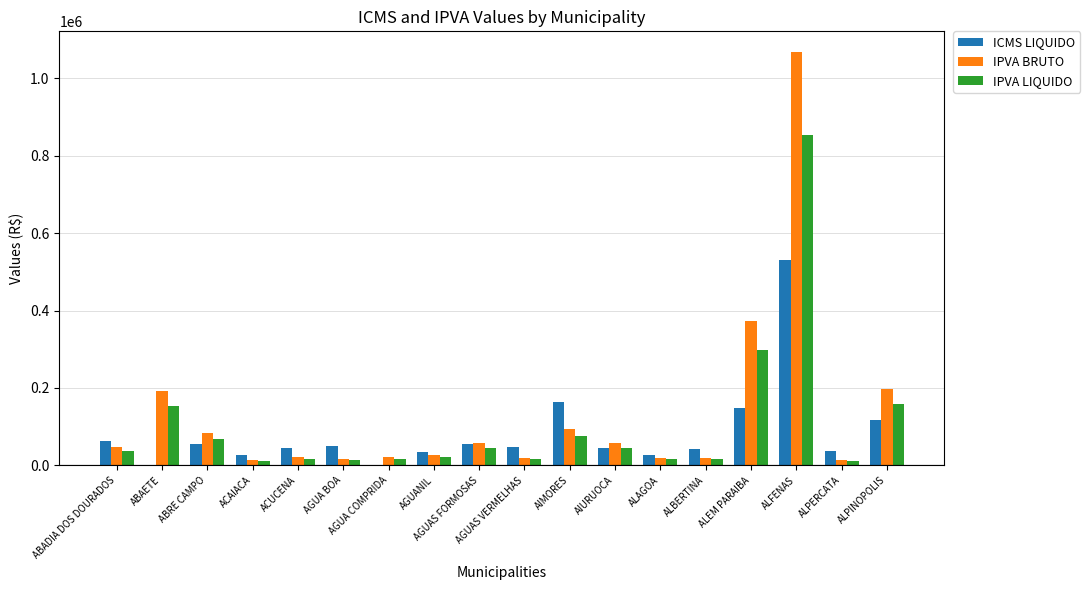

Is it true that ICMS LIQUIDO equals 85471.8 at ALEM PARAIBA?

False